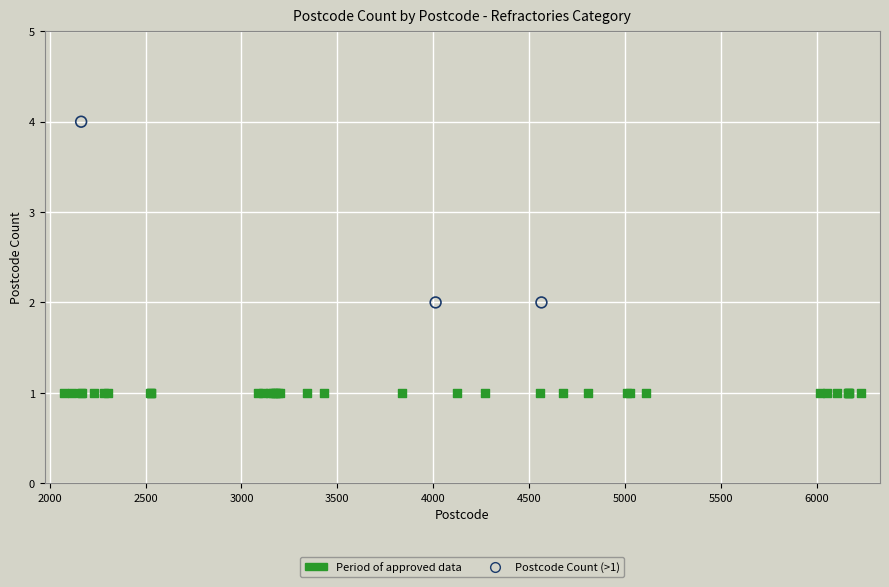

Which series contains the lowest Y value?

Period of approved data